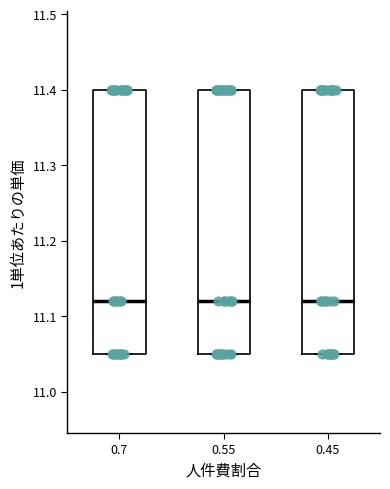

Reading left to right, transcribe this box plot: for each box, give where its median line is, the range the box spans, and where its two whiskers end, as read against the y-axis. The values are not printed on the chart, so give them approximately, as read against the axis.

0.7: median 11.12, box 11.05 to 11.40, whiskers 11.05 to 11.40
0.55: median 11.12, box 11.05 to 11.40, whiskers 11.05 to 11.40
0.45: median 11.12, box 11.05 to 11.40, whiskers 11.05 to 11.40